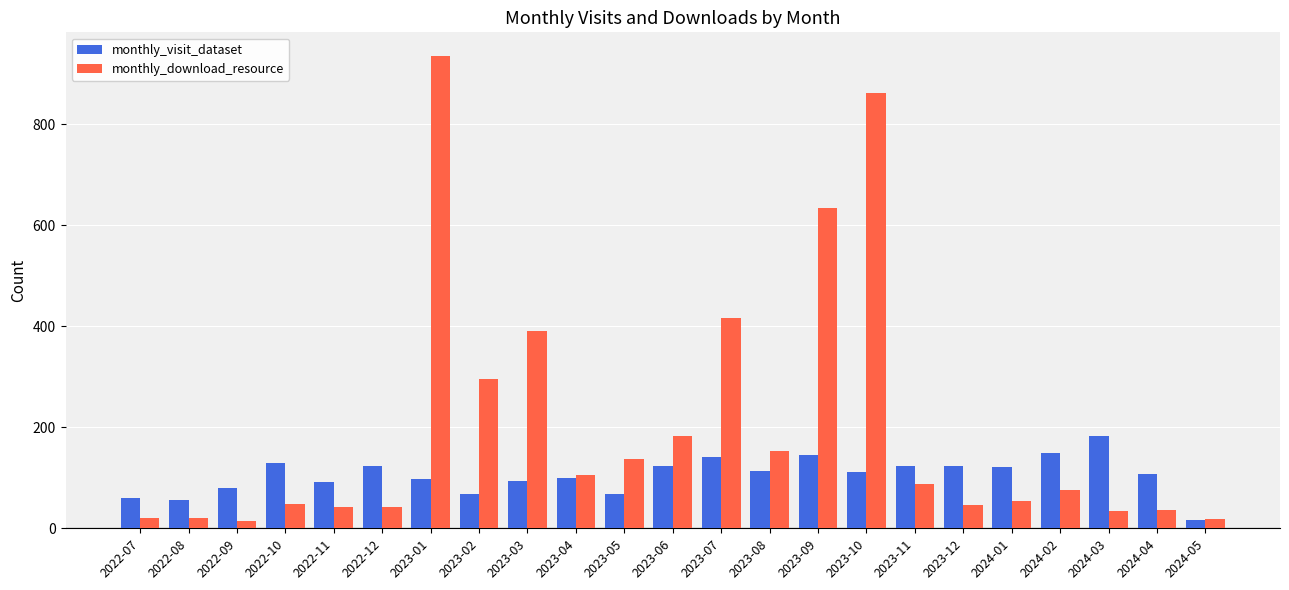

What is the label of the 11th bar from the left?

2023-05